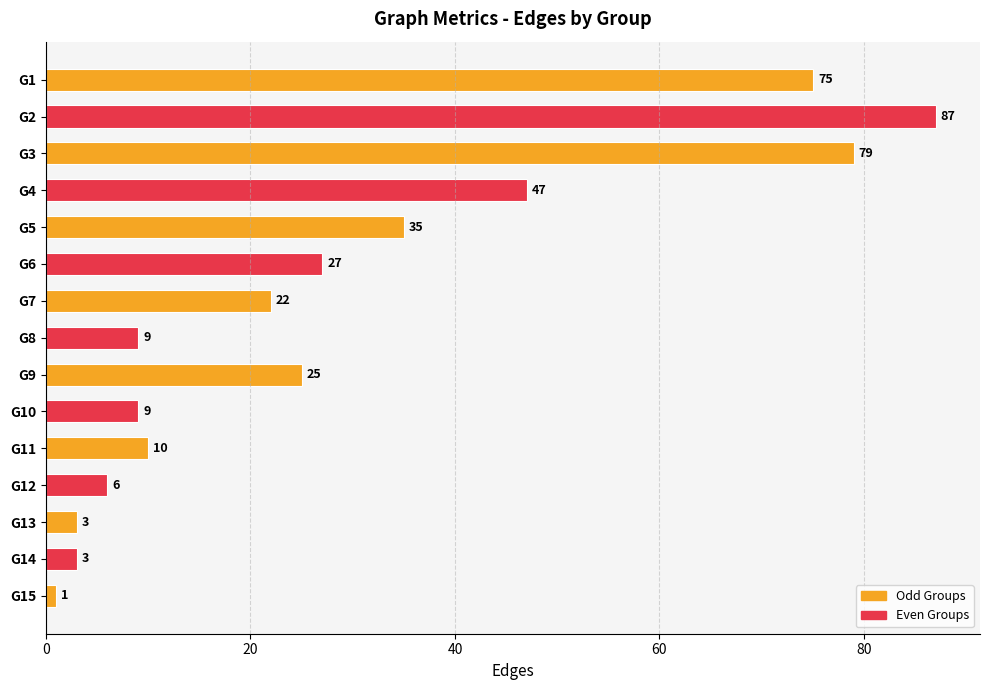

The chart shows a value of 35 at G5. True or false?

True